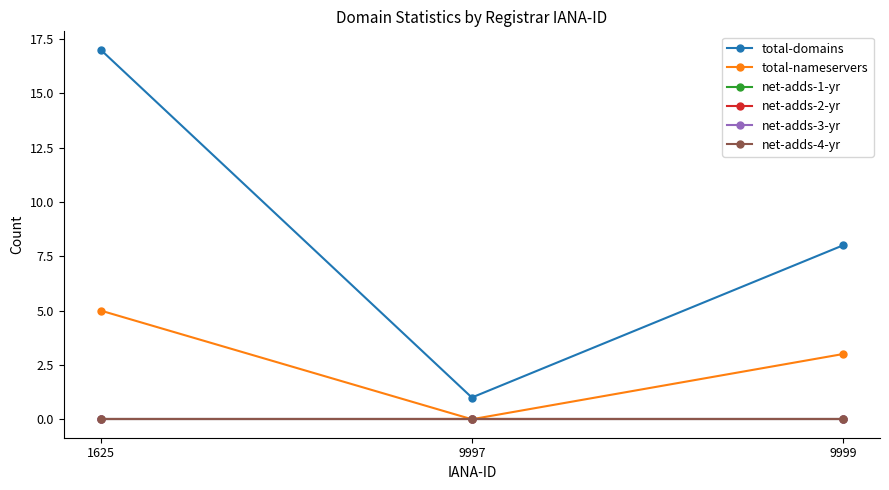

What is the spread (max minus min) of values at 9999?

8